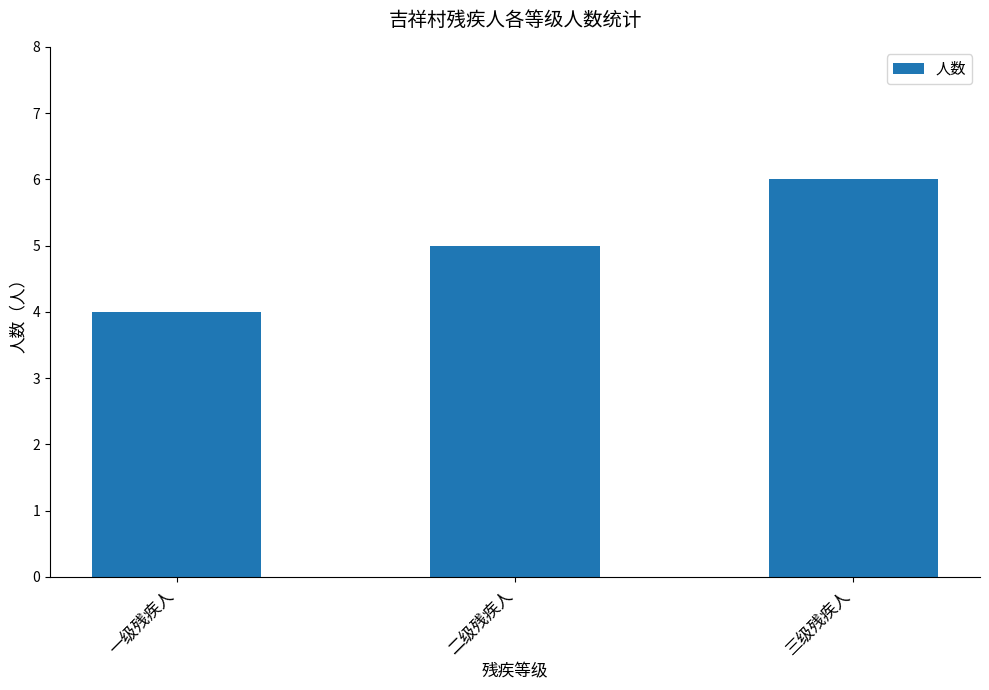

Rank the categories by value from highest to lowest.

三级残疾人, 二级残疾人, 一级残疾人